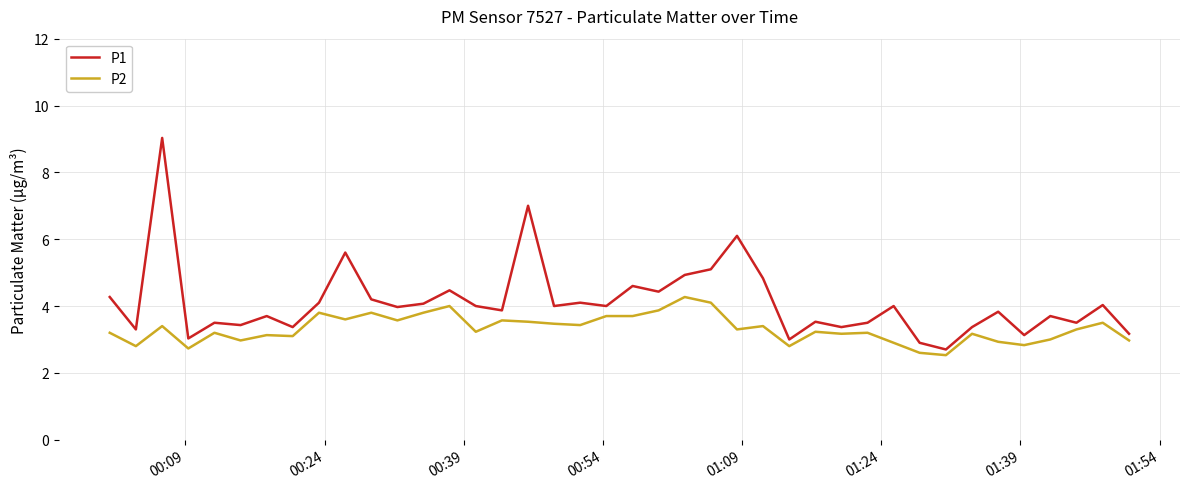

Which series has the largest total across all categories?

P1